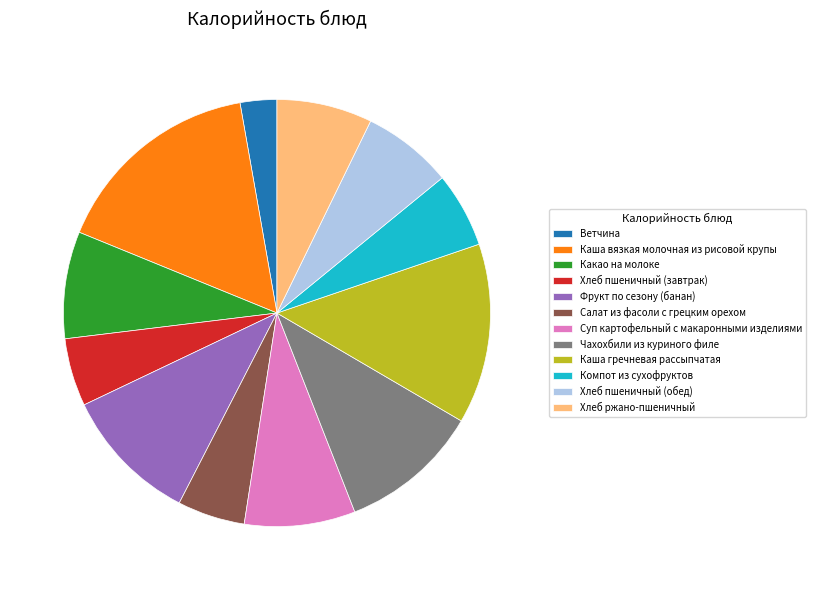

True or false: Салат из фасоли с грецким орехом accounts for 5% of the total.

True